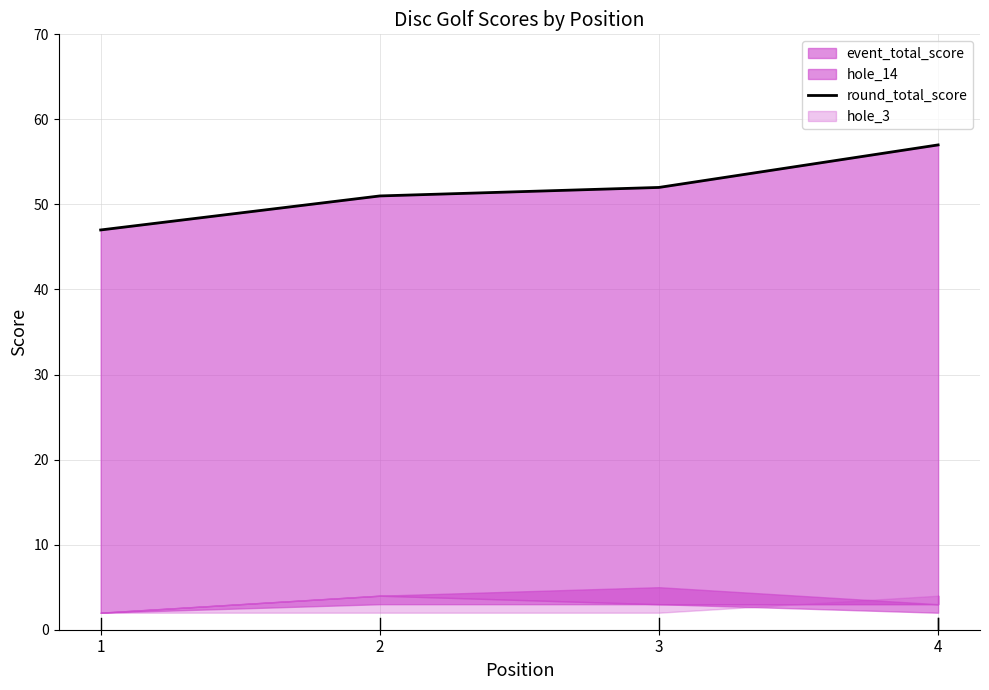

What is the value of the 1st point from the left?

47